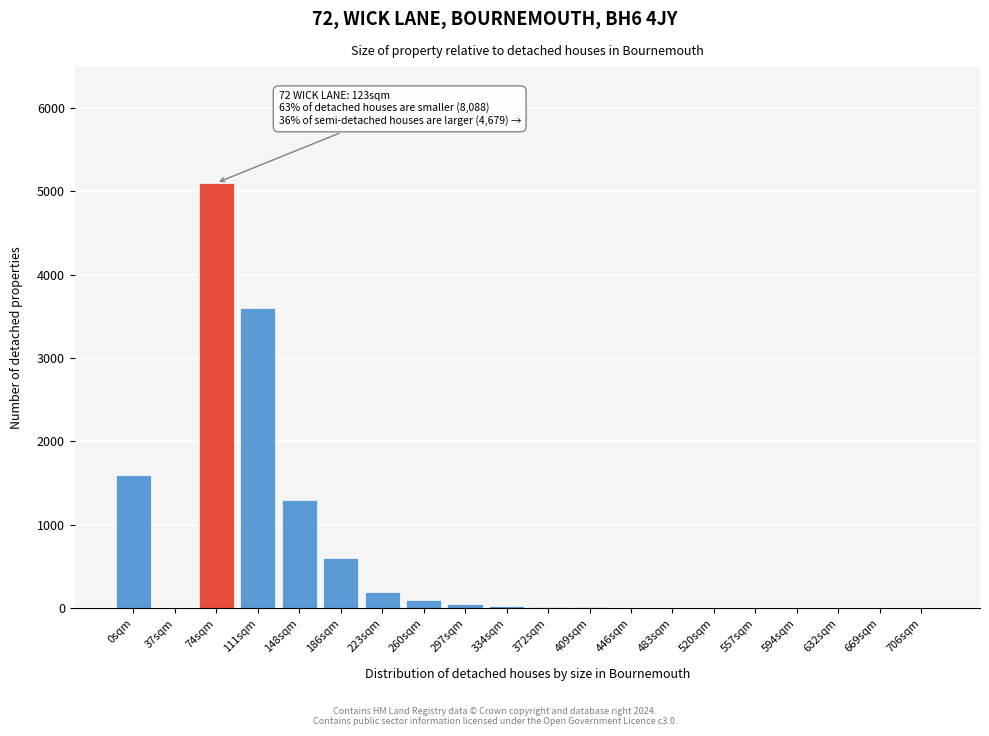

True or false: the data shows 5 at 594sqm.

True